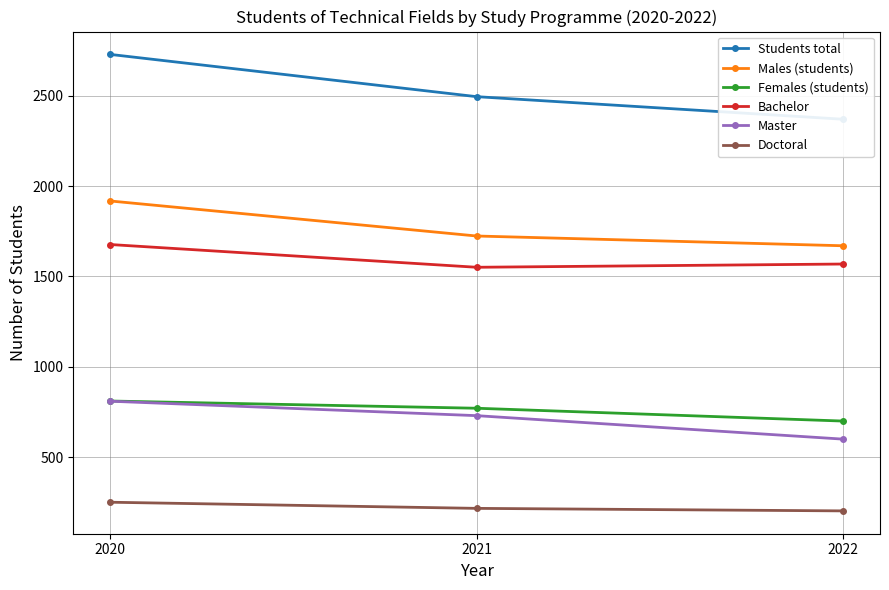

At 2020, list the series in order from largest to smallest.

Students total, Males (students), Bachelor, Females (students), Master, Doctoral